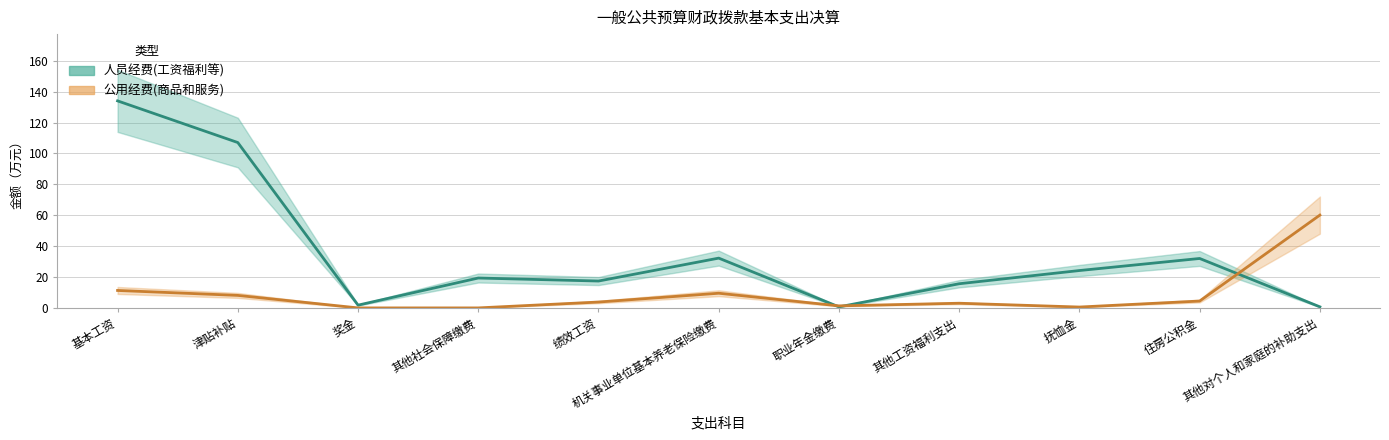

Reading left to right, what are all the values shown in this chart?

人员经费(工资福利等): 134.1	107.1	1.8	19.4	17.4	32.2	0.7	15.7	24.2	32.0	0.7
公用经费(商品和服务): 11.3	8.1	0.0	0.0	3.8	9.5	1.3	3.0	0.6	4.4	60.1